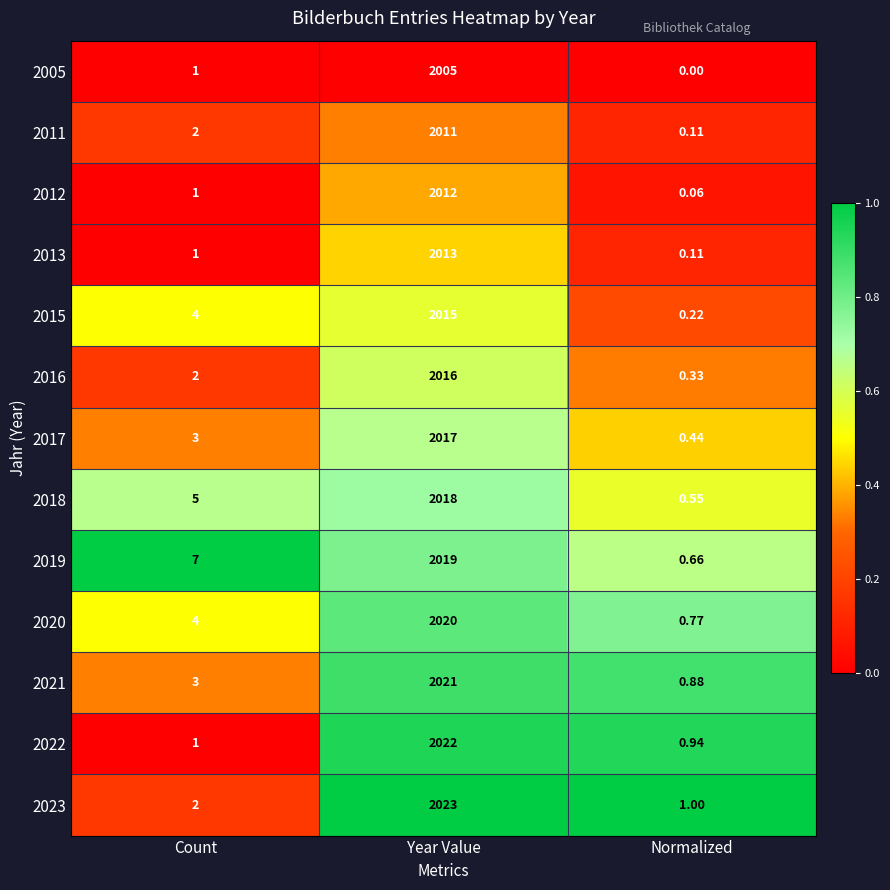

Where is 2018 nearest to the value 1009?

Count